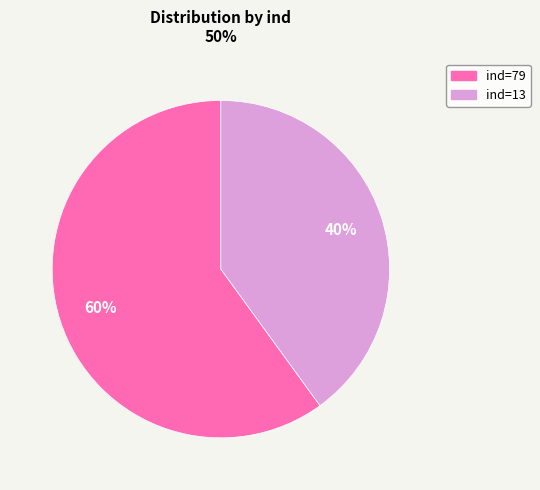

To the nearest percent, what is the average slice percentage?

50%